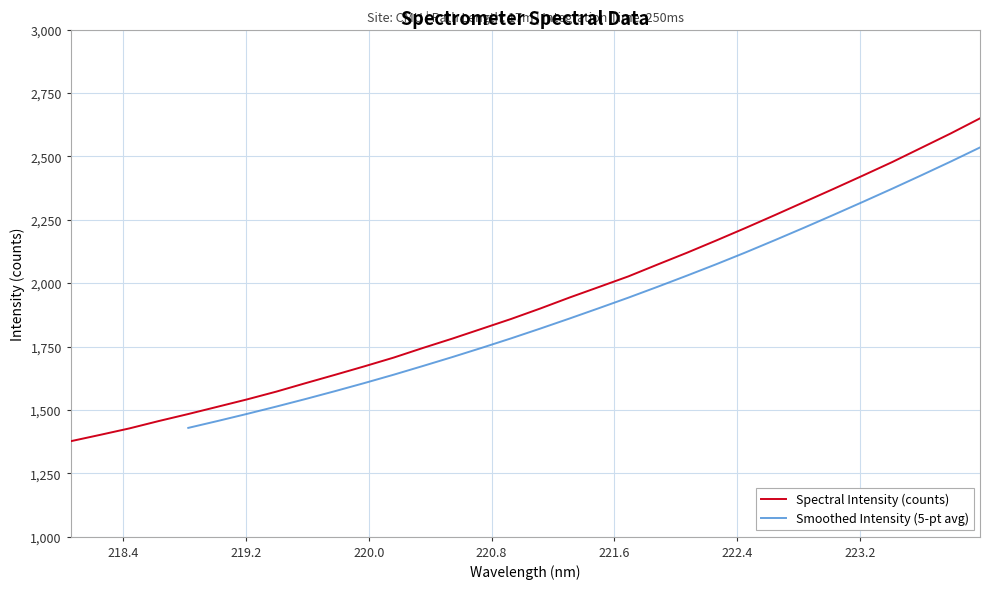

At which label does the data first exceed 1899?

221.1174